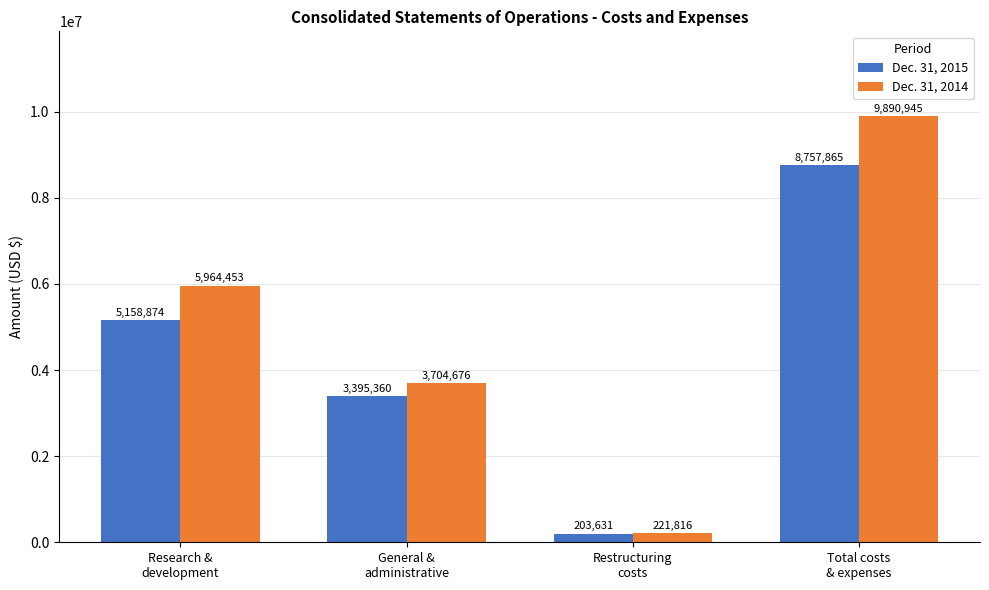

How many bars are there in each group?

2